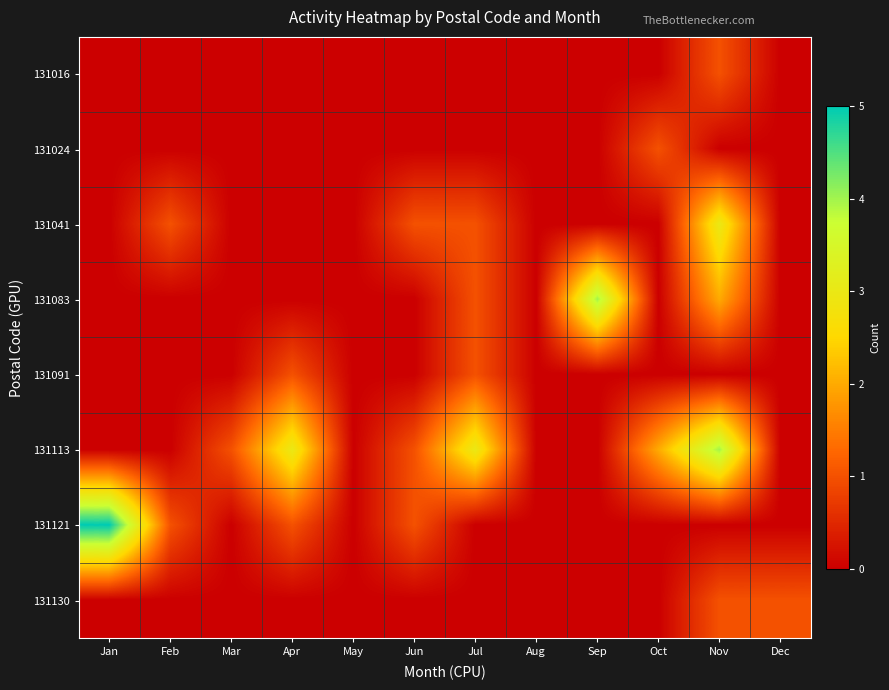

Reading left to right, list all the values displayed in this chart.

131016: Jan=0	Feb=0	Mar=0	Apr=0	May=0	Jun=0	Jul=0	Aug=0	Sep=0	Oct=0	Nov=1	Dec=0
131024: Jan=0	Feb=0	Mar=0	Apr=0	May=0	Jun=0	Jul=0	Aug=0	Sep=0	Oct=1	Nov=0	Dec=0
131041: Jan=0	Feb=1	Mar=0	Apr=0	May=0	Jun=1	Jul=1	Aug=0	Sep=0	Oct=0	Nov=3	Dec=0
131083: Jan=0	Feb=0	Mar=0	Apr=0	May=0	Jun=0	Jul=1	Aug=0	Sep=4	Oct=0	Nov=2	Dec=0
131091: Jan=0	Feb=0	Mar=0	Apr=1	May=0	Jun=0	Jul=1	Aug=0	Sep=0	Oct=0	Nov=0	Dec=0
131113: Jan=0	Feb=0	Mar=1	Apr=3	May=0	Jun=1	Jul=3	Aug=0	Sep=0	Oct=2	Nov=4	Dec=0
131121: Jan=5	Feb=1	Mar=0	Apr=1	May=0	Jun=1	Jul=0	Aug=0	Sep=0	Oct=0	Nov=0	Dec=0
131130: Jan=0	Feb=0	Mar=0	Apr=0	May=0	Jun=0	Jul=0	Aug=0	Sep=0	Oct=0	Nov=1	Dec=1